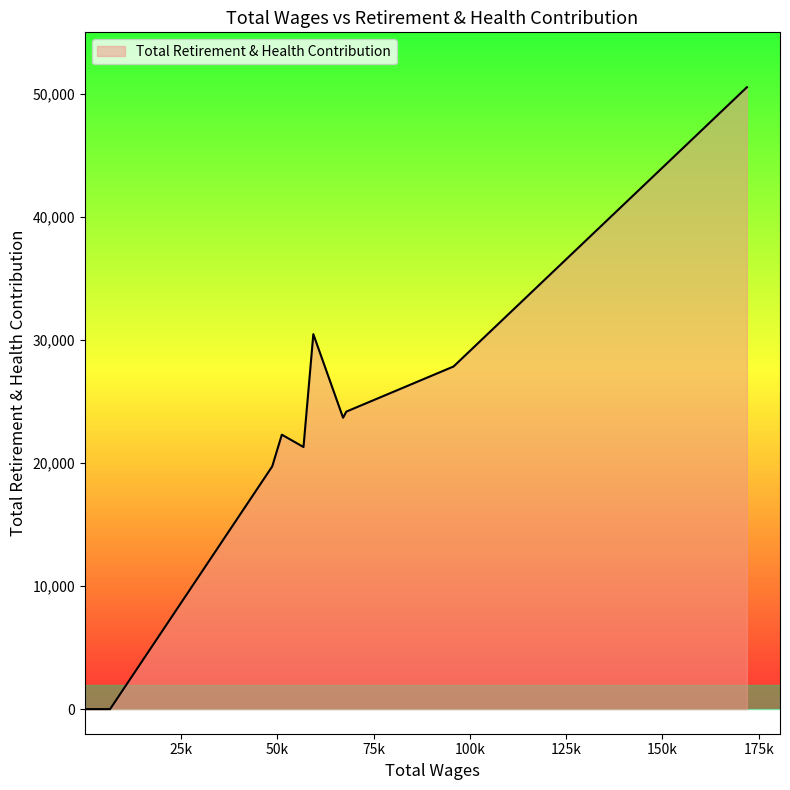

What is the sum of all values?

220032